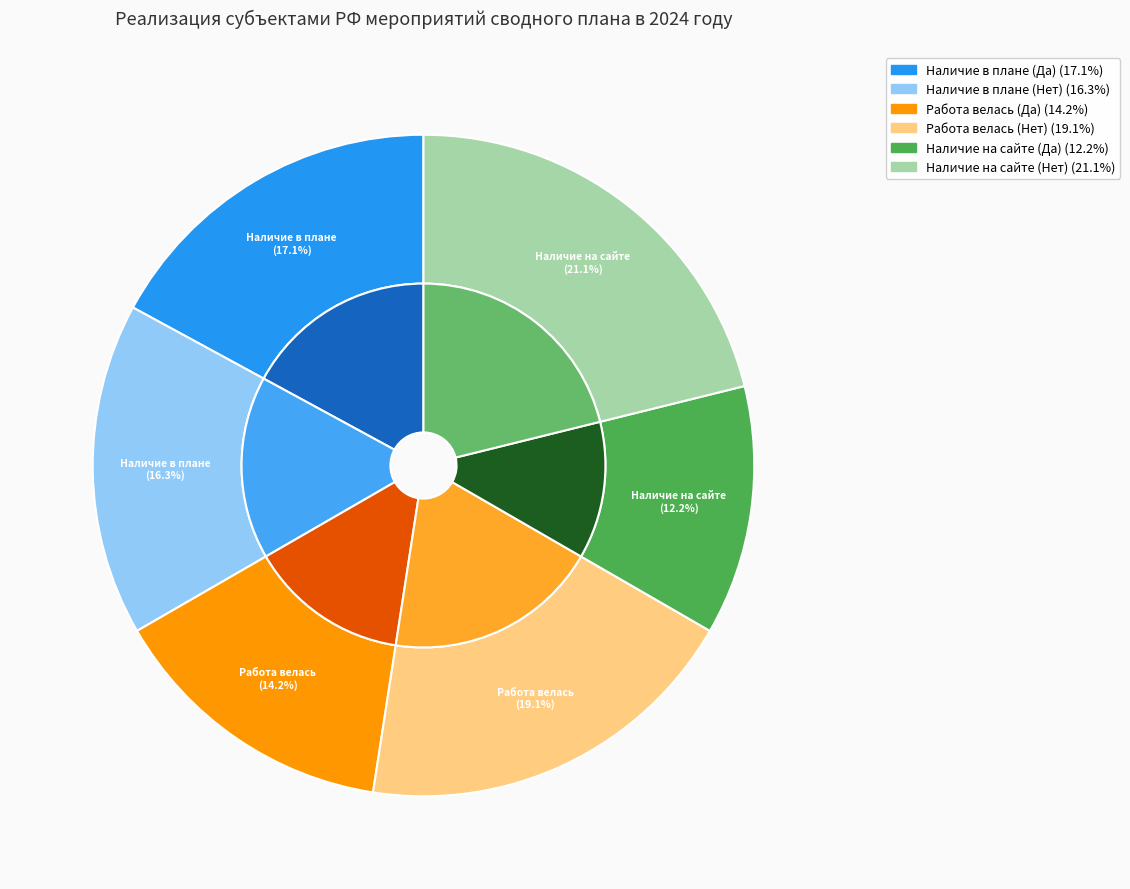

What percentage is the Наличие в плане (Да) slice, to the nearest percent?

17%